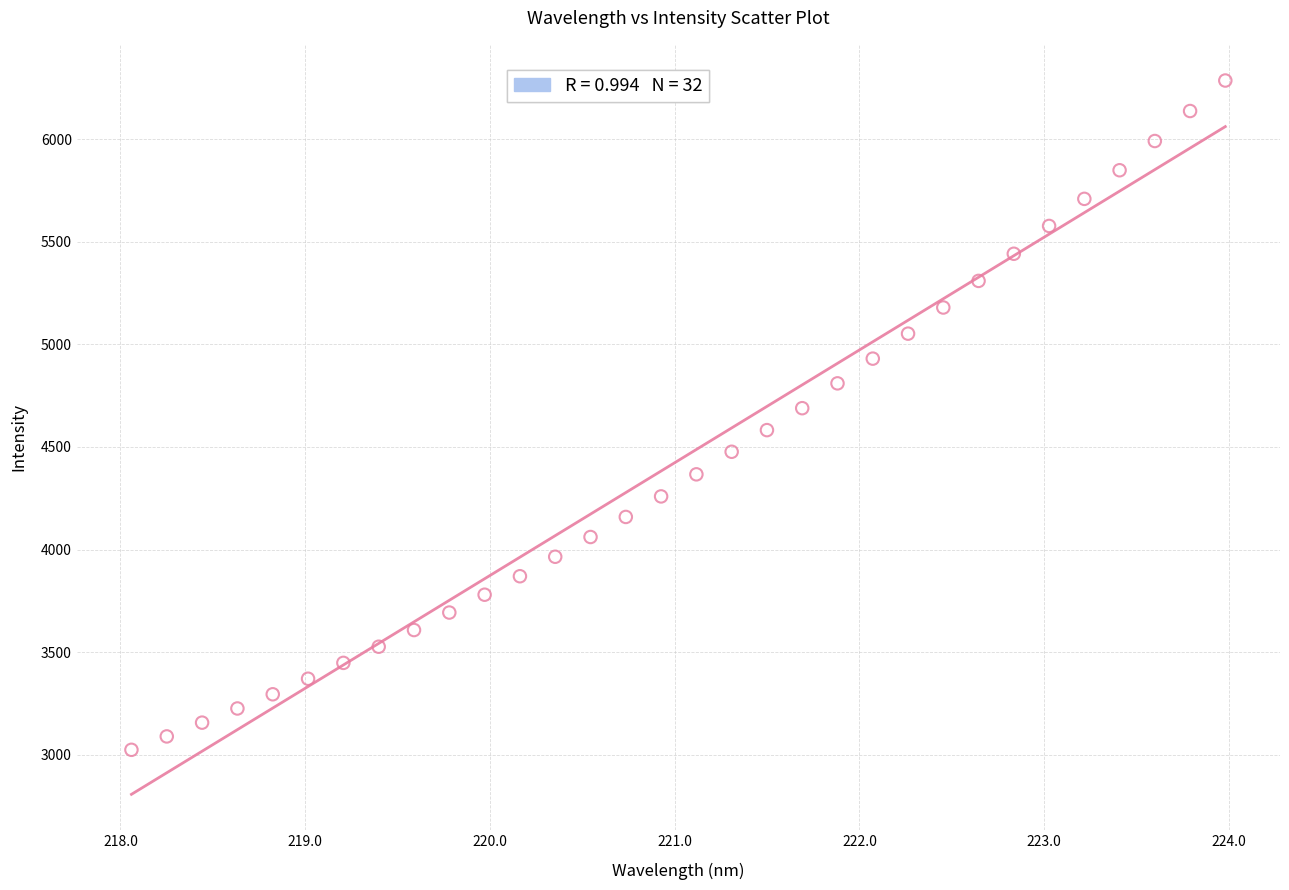

What is the range of X values (max minus min)?

5.9